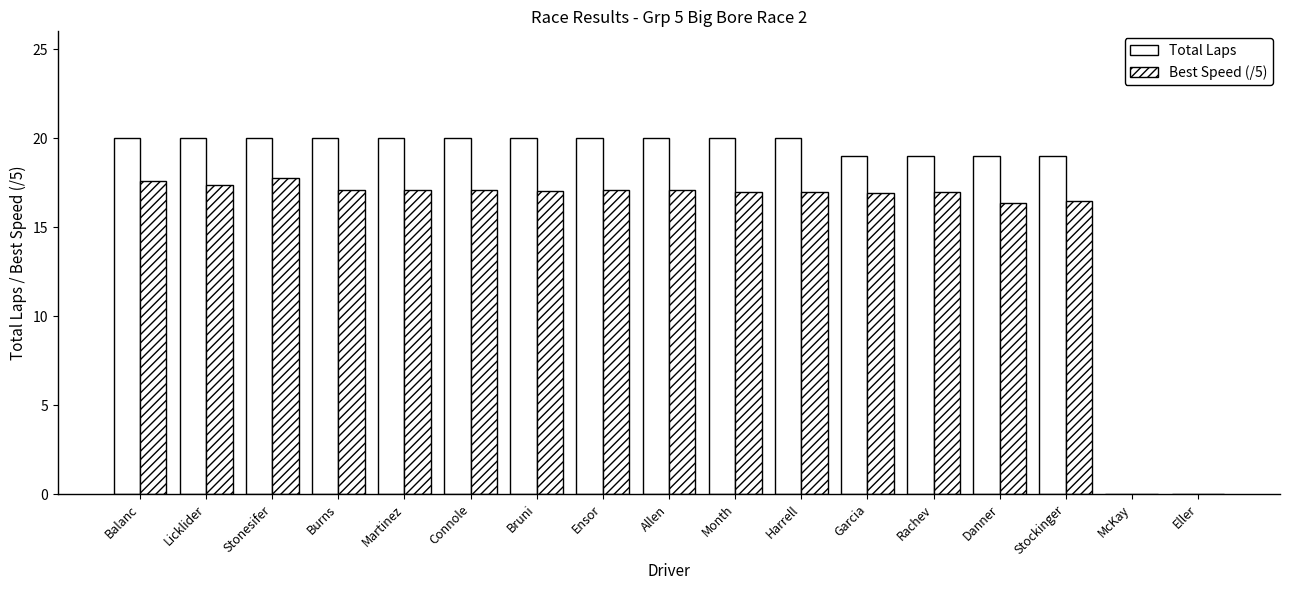

What is the maximum value for Best Speed (/5)?

17.8